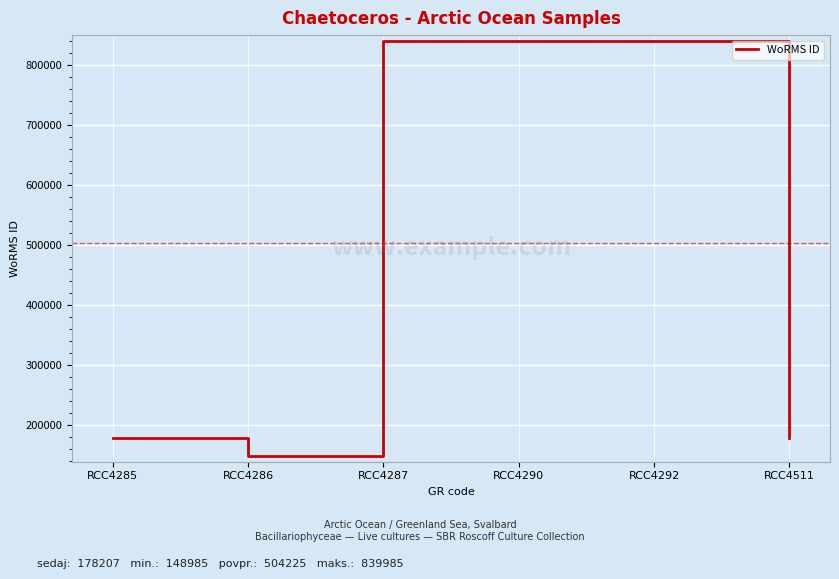

Is it true that the value at RCC4285 is 178207?

True